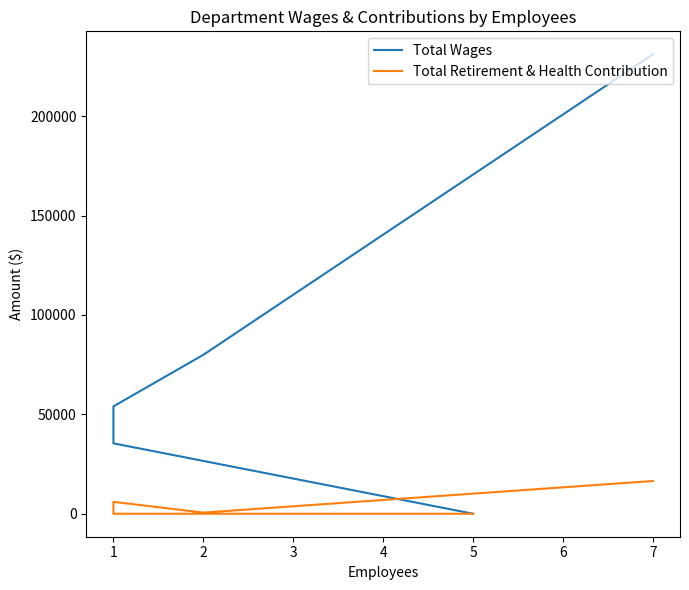

What is the value of the Total Retirement & Health Contribution point at the 3rd from the left?

5994